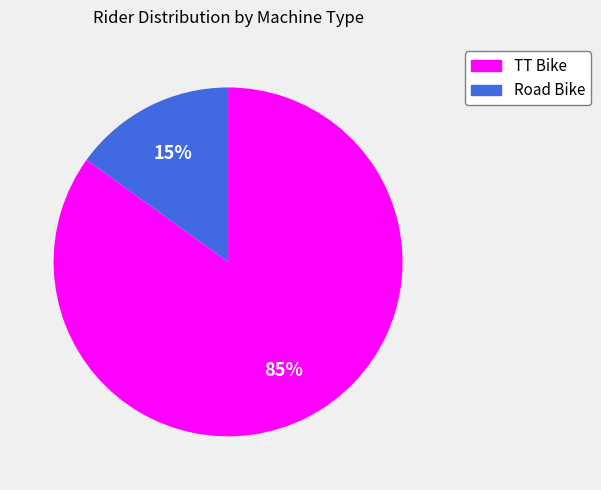

Does any single category account for the majority?

Yes